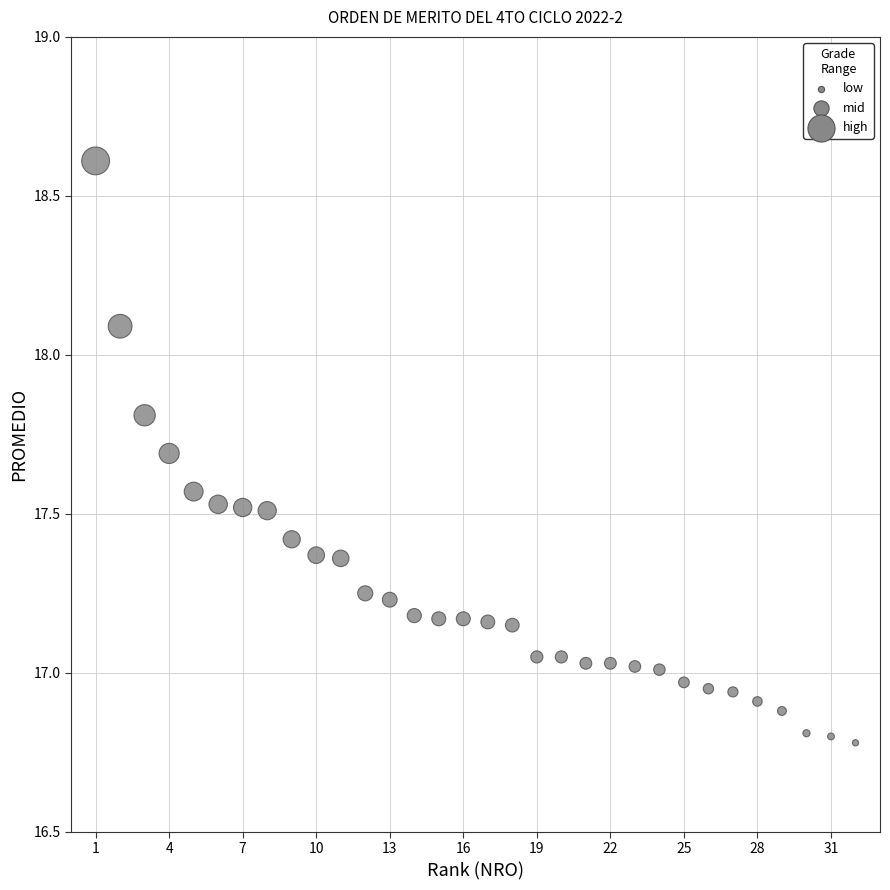

What is the range of X values (max minus min)?

31.0